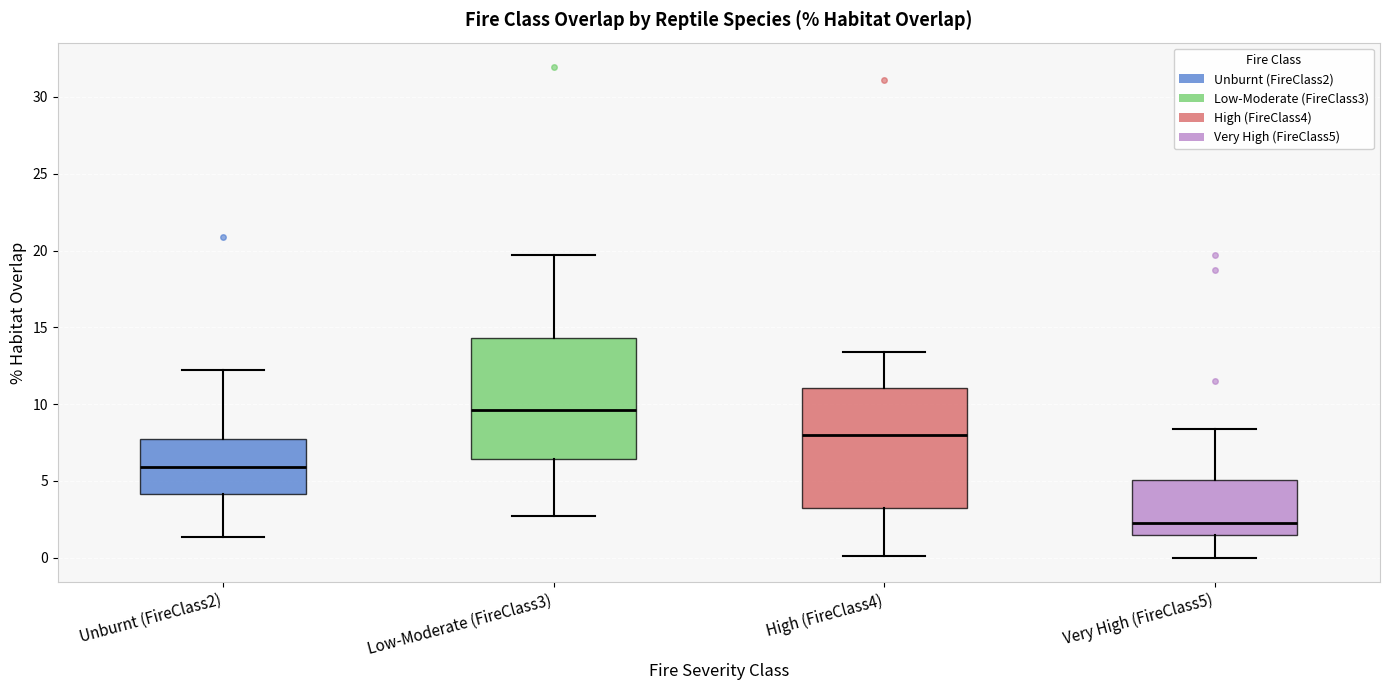

Which box's median line is the highest?

Low-Moderate (FireClass3)